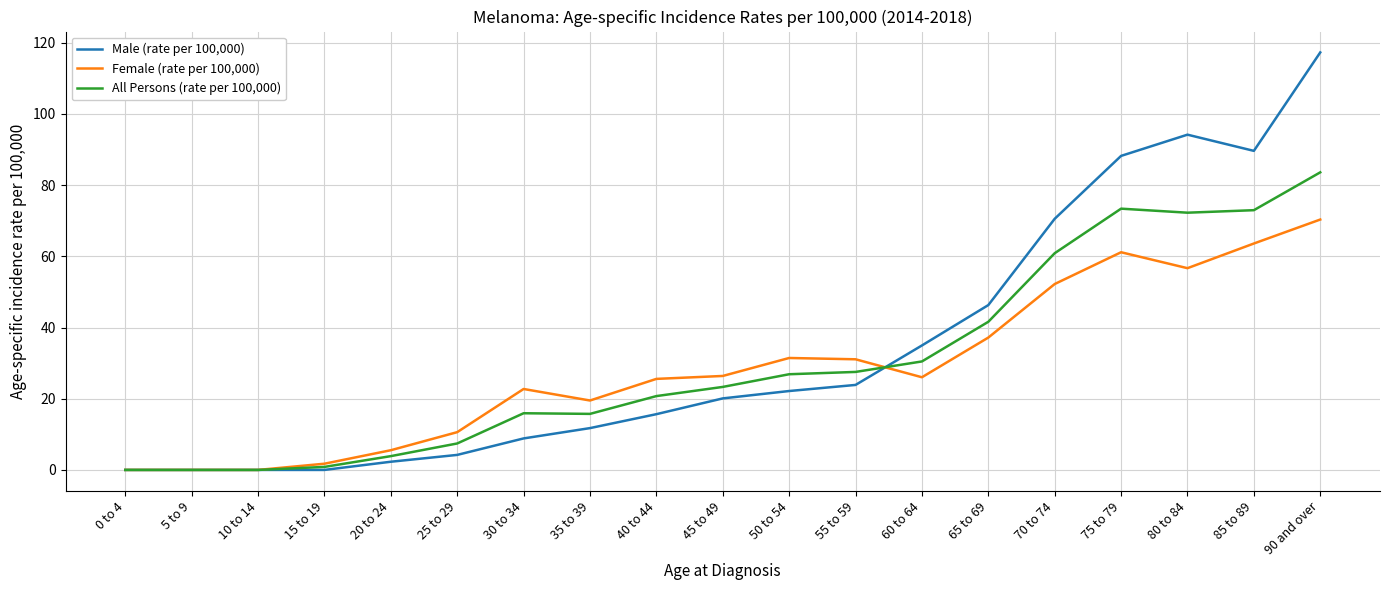

What position from the right is 85 to 89?

2